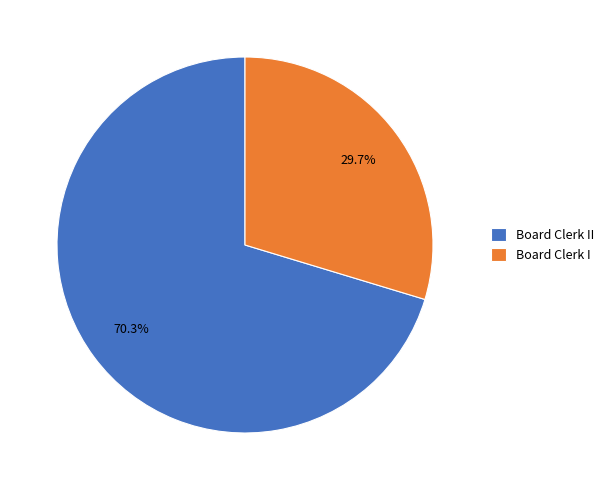

The Board Clerk II slice represents 70% of the pie. True or false?

True